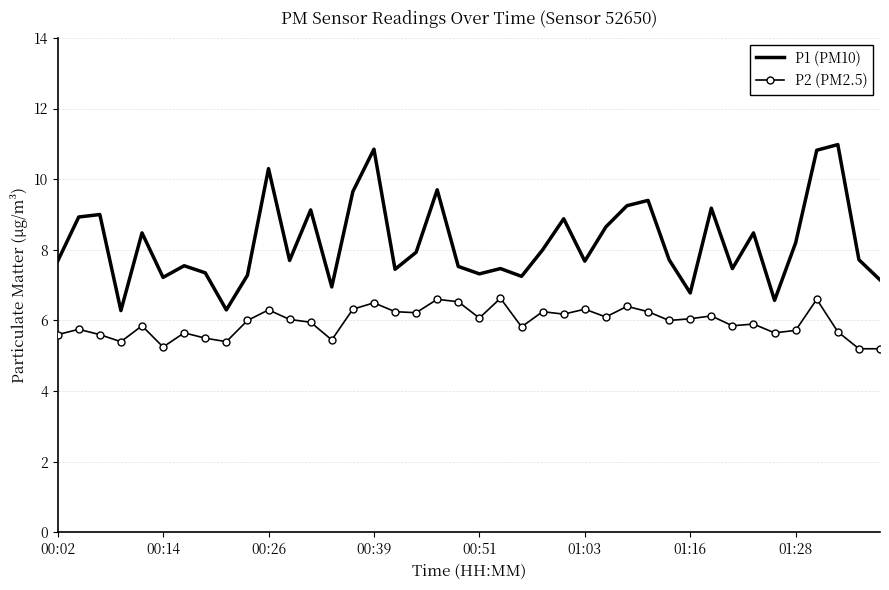

True or false: P2 (PM2.5) and P1 (PM10) intersect in this chart.

False